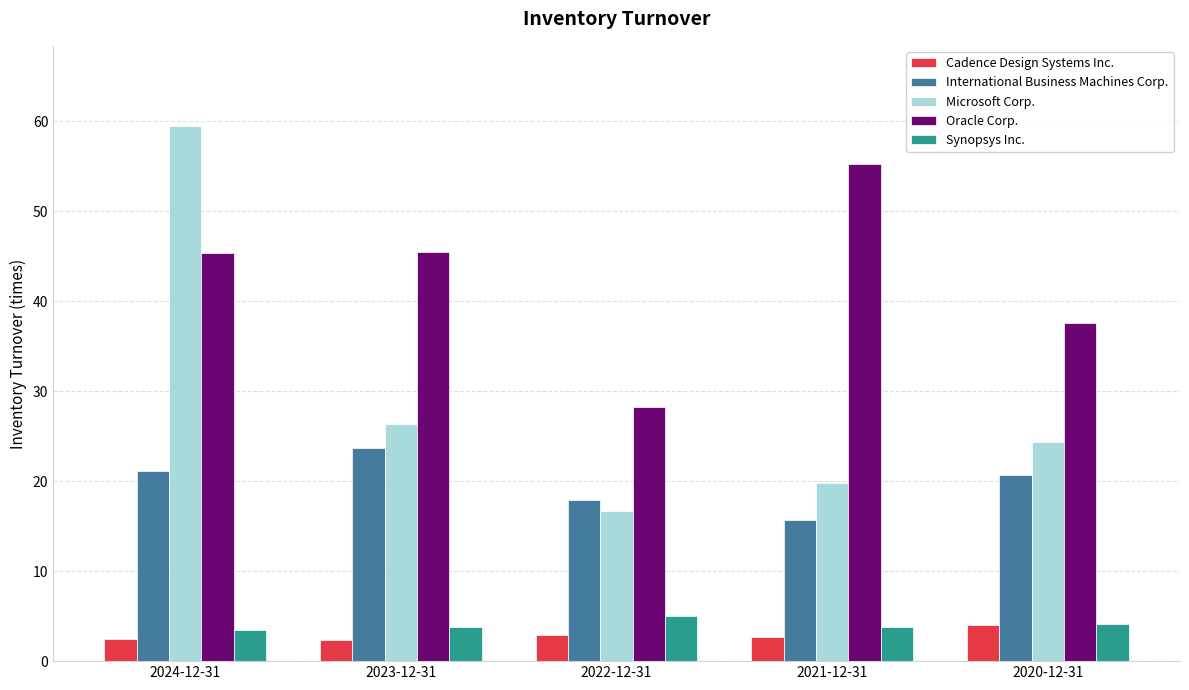

What is the average value of the Oracle Corp. series?

42.4